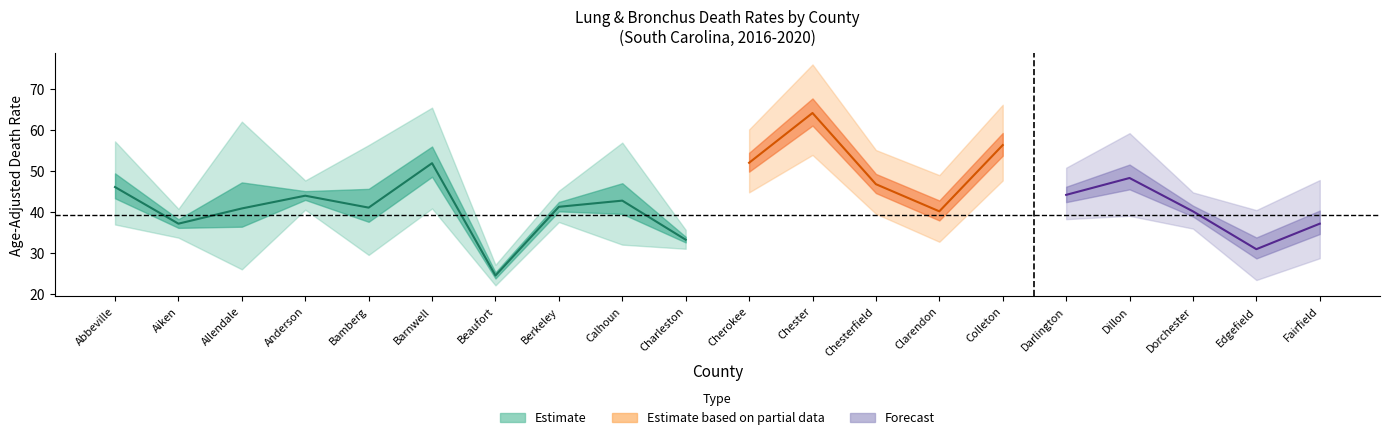

What is the lowest value of the Upper CI series?

27.2